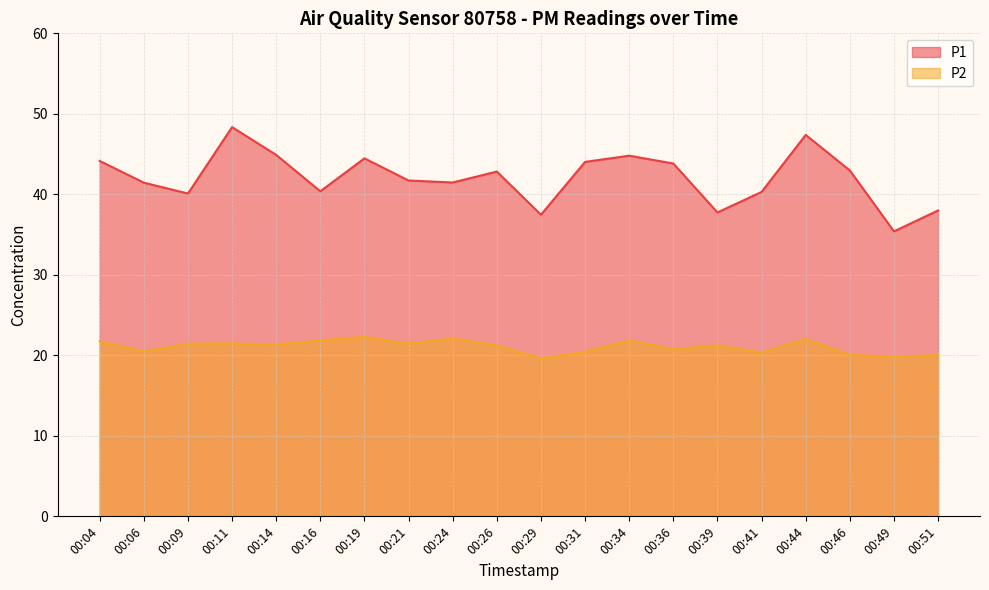

At how many categories does at least one series exceed 46?

2